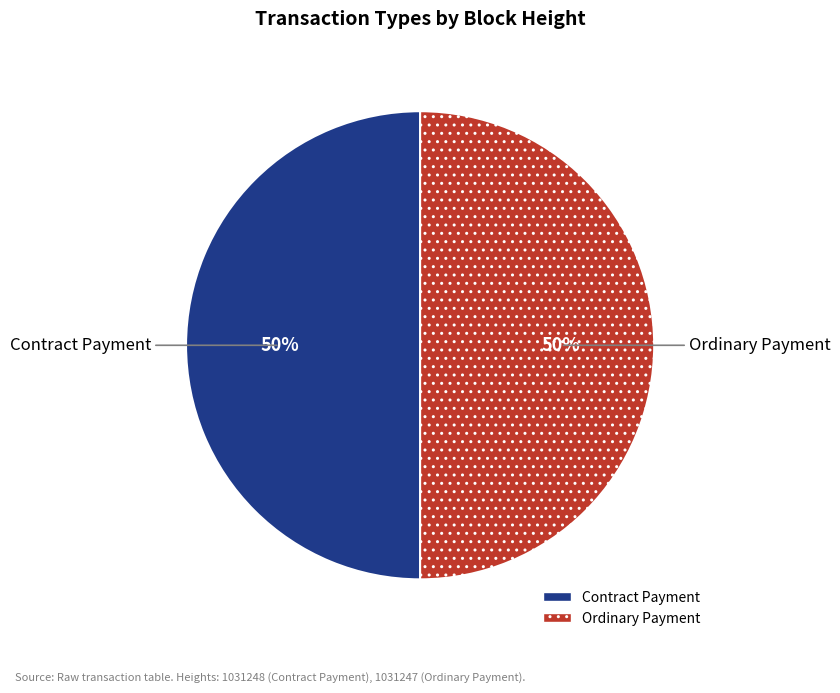

True or false: Ordinary Payment accounts for 42% of the total.

False